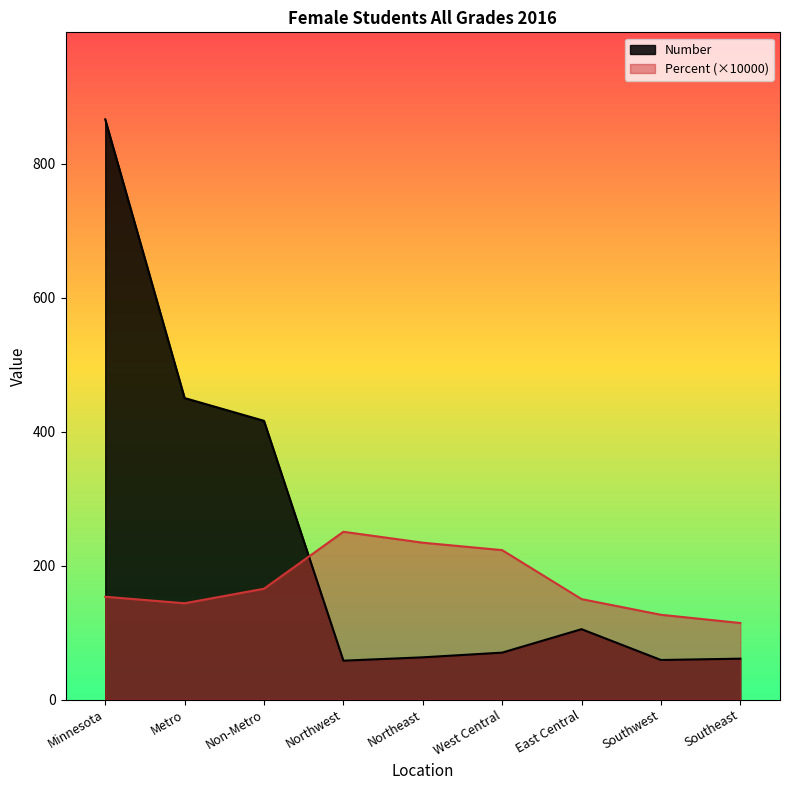

What is the total value across all series at Southeast?

175.2